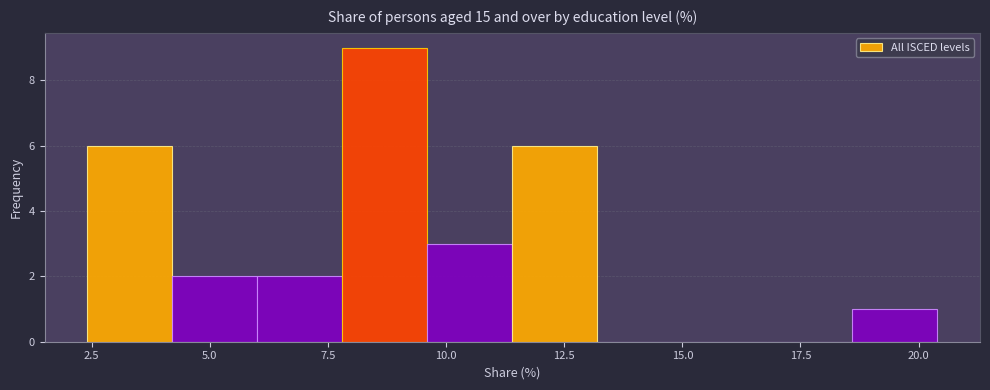

Around what value on the x-axis is the tallest bar? Give the approximate position of its centre, as read against the axis.

8.5